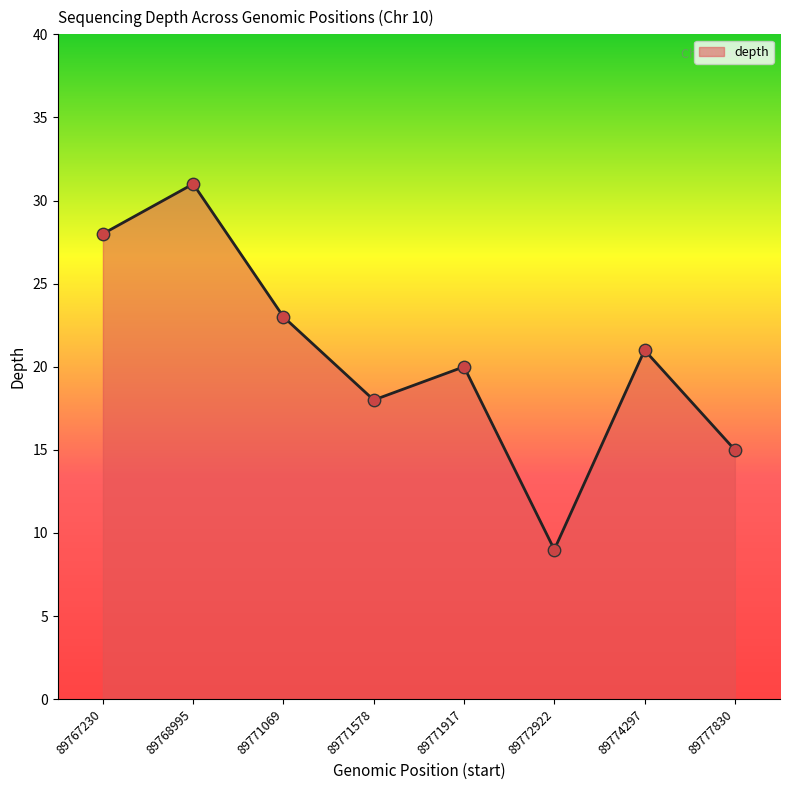

What is the change in value from 89767230 to 89772922?

-19